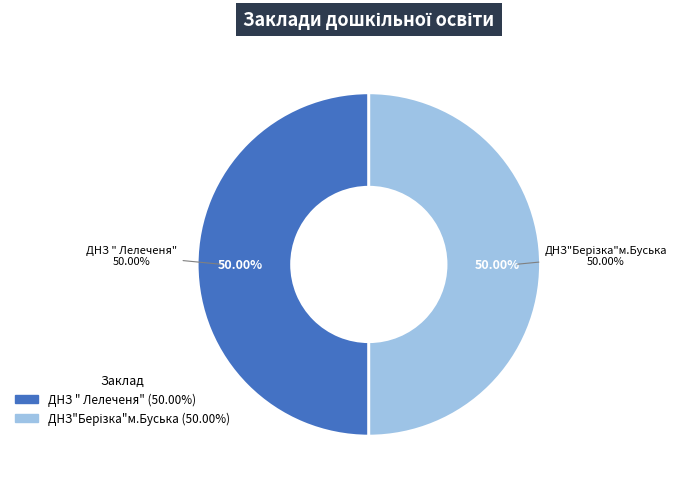

The ДНЗ " Лелеченя" slice represents 50% of the pie. True or false?

True